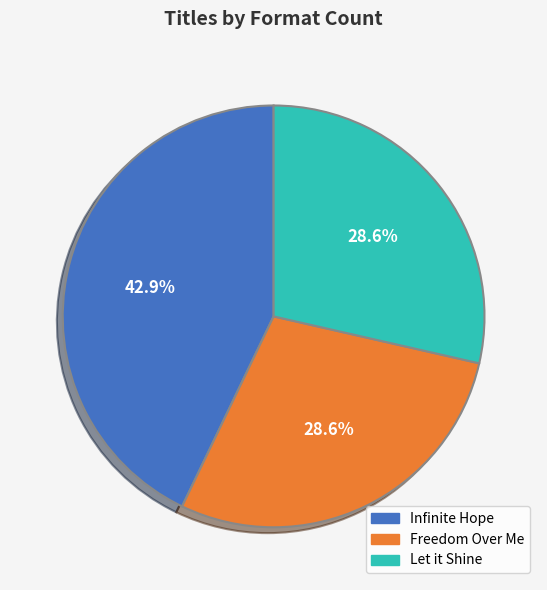

Is it true that Freedom Over Me is 39% of the pie?

False